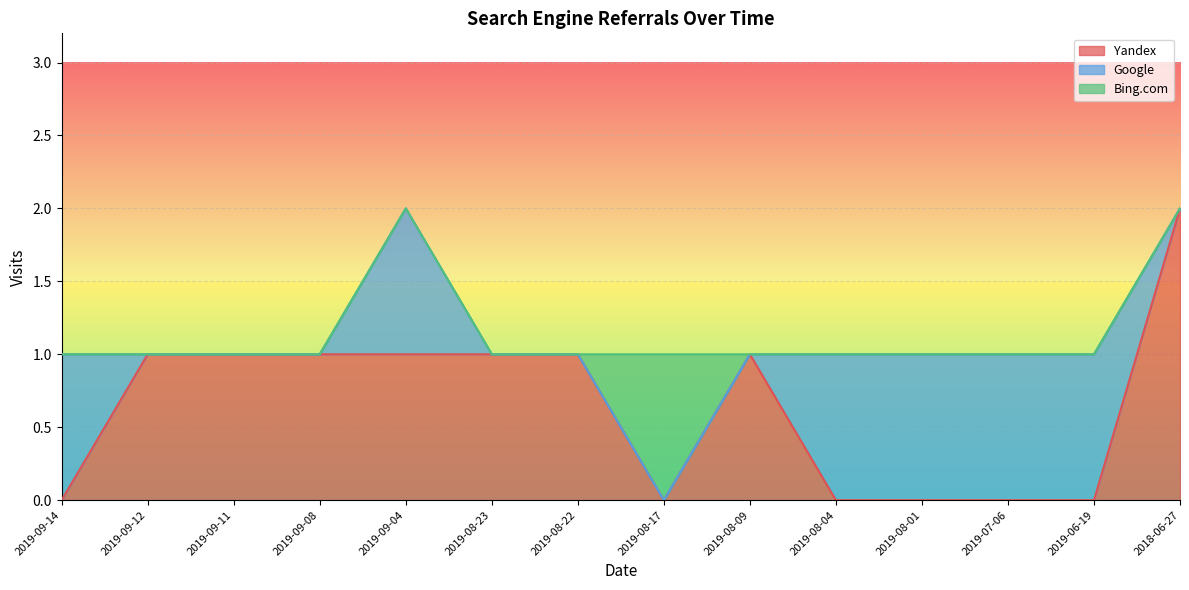

How many lines are shown in the chart?

3